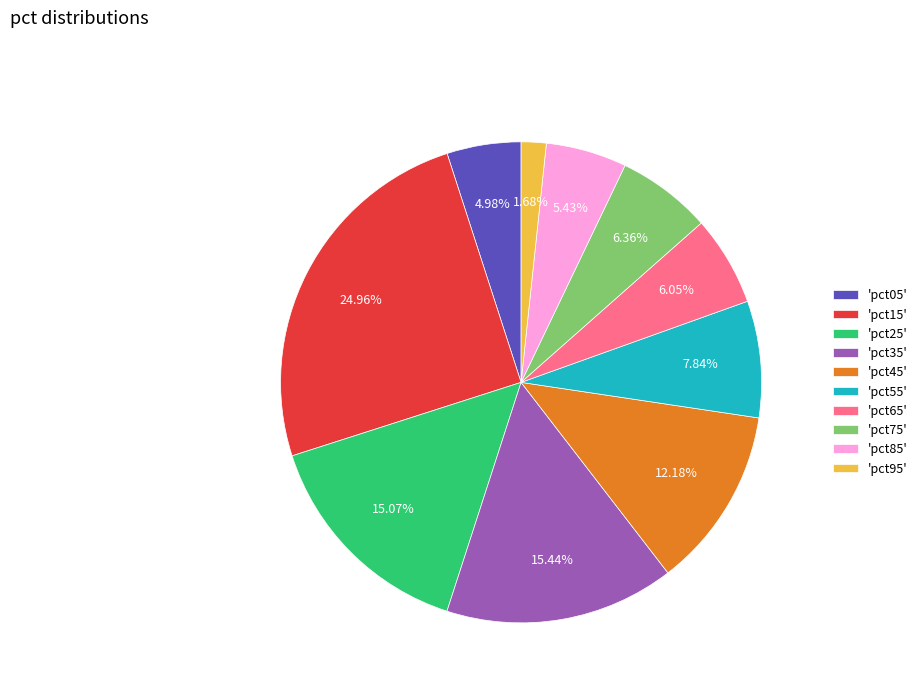

Between 'pct35' and 'pct15', which is larger?

'pct15'